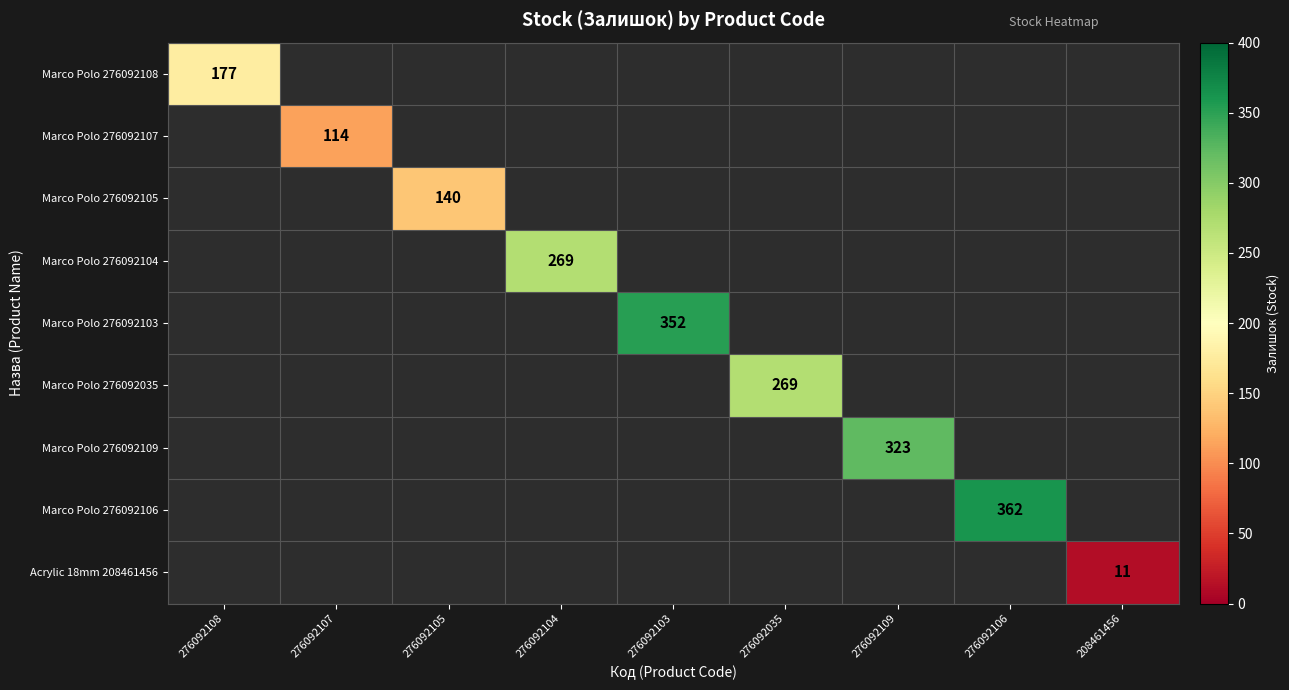

The Marco Polo 276092105 series shows 140 at 276092105. True or false?

True